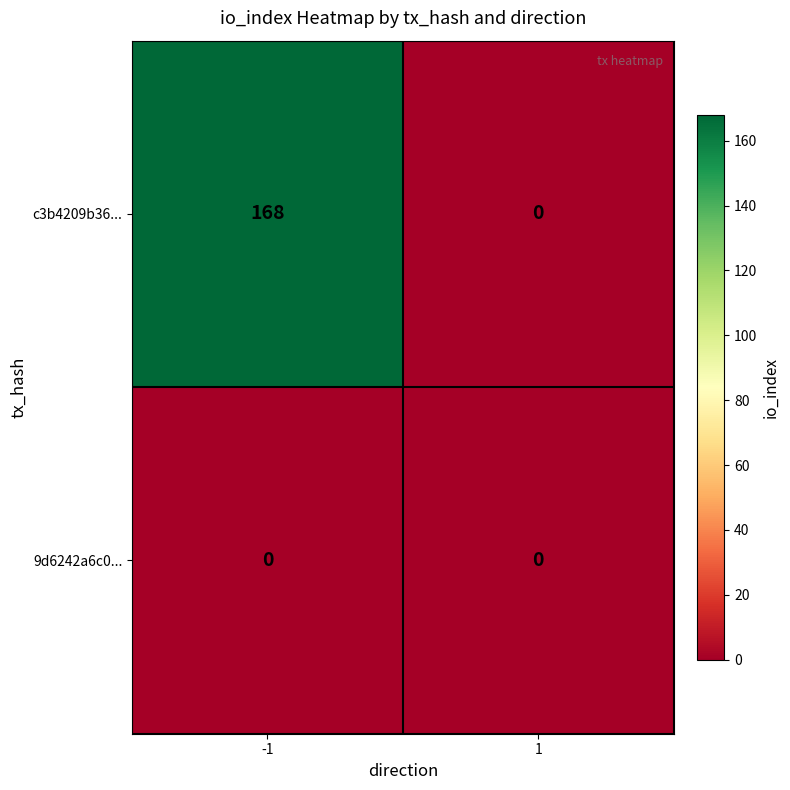

What is the maximum value shown in the chart?

168